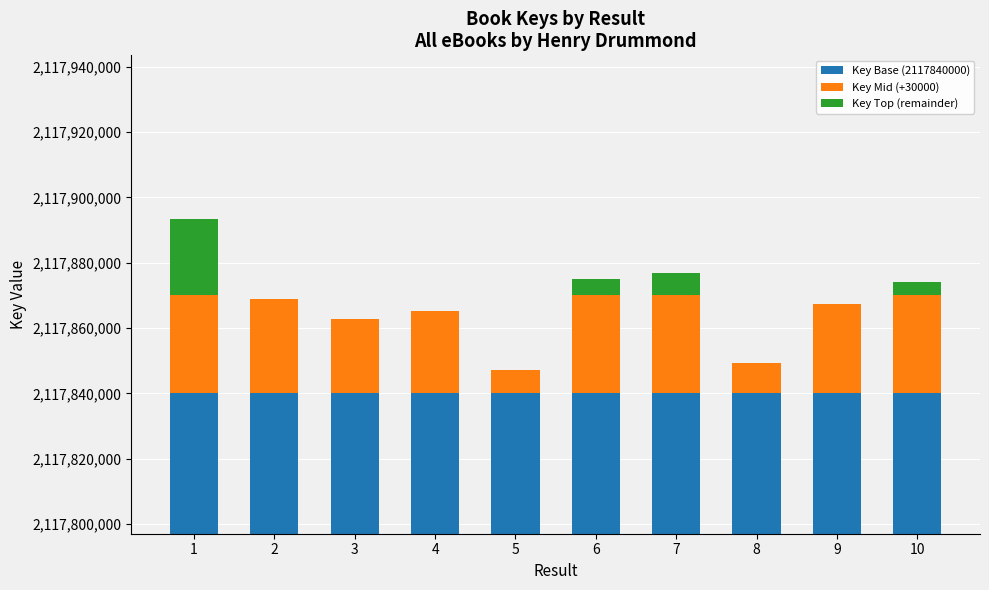

What are all the series names shown in the legend?

Key Base (2117840000), Key Mid (+30000), Key Top (remainder)